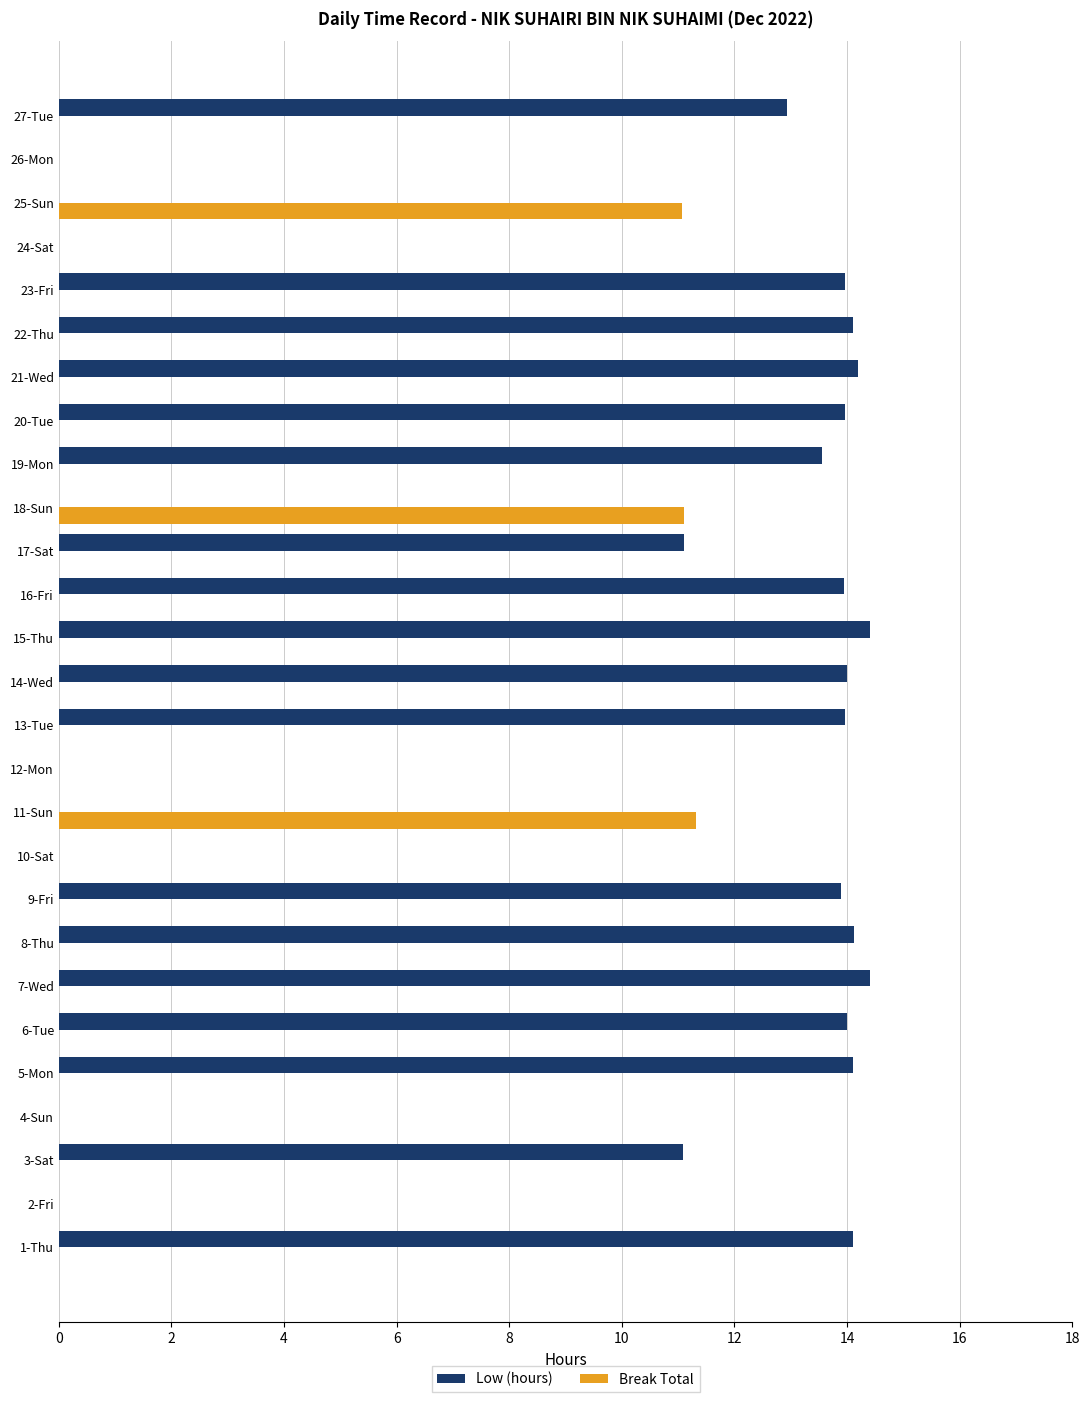

True or false: Break Total has a value of 6.4 at 6-Tue.

False